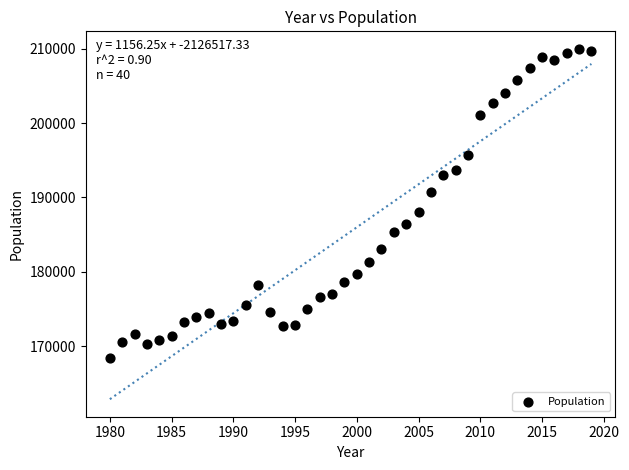

What is the range of Y values (max minus min)?

41591